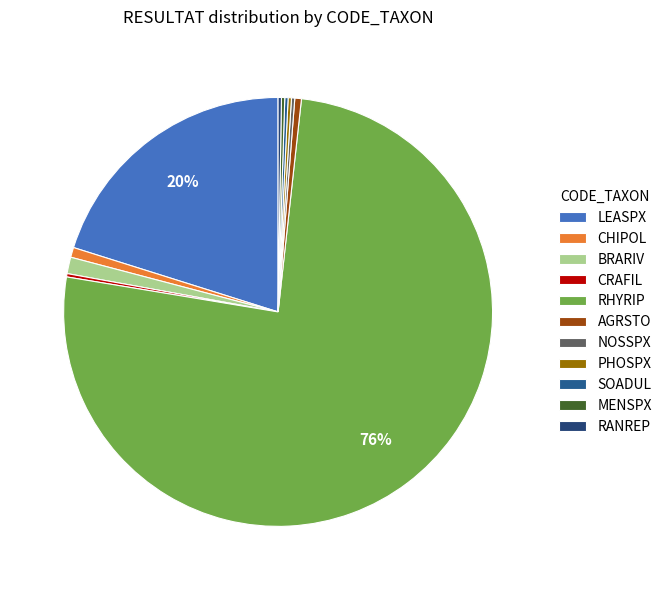

Does RHYRIP represent more than half of the total?

Yes